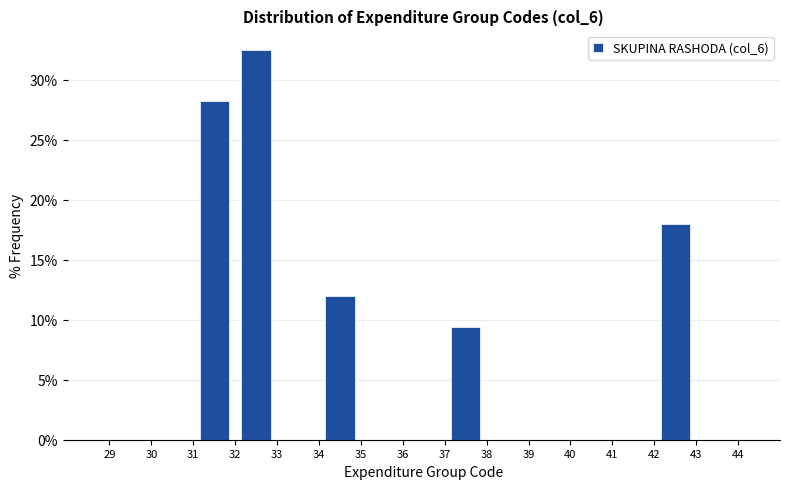

Reading left to right, list every bar in this chart as the range it spans on the x-axis followed by its height. The values are not printed on the chart, so give them approximately, as read against the axis.

28 to 29: 0
29 to 30: 0
30 to 31: 0
31 to 32: 28.0
32 to 33: 32.5
33 to 34: 0
34 to 35: 12.0
35 to 36: 0
36 to 37: 0
37 to 38: 9.5
38 to 39: 0
39 to 40: 0
40 to 41: 0
41 to 42: 0
42 to 43: 18.0
43 to 44: 0
44 to 45: 0